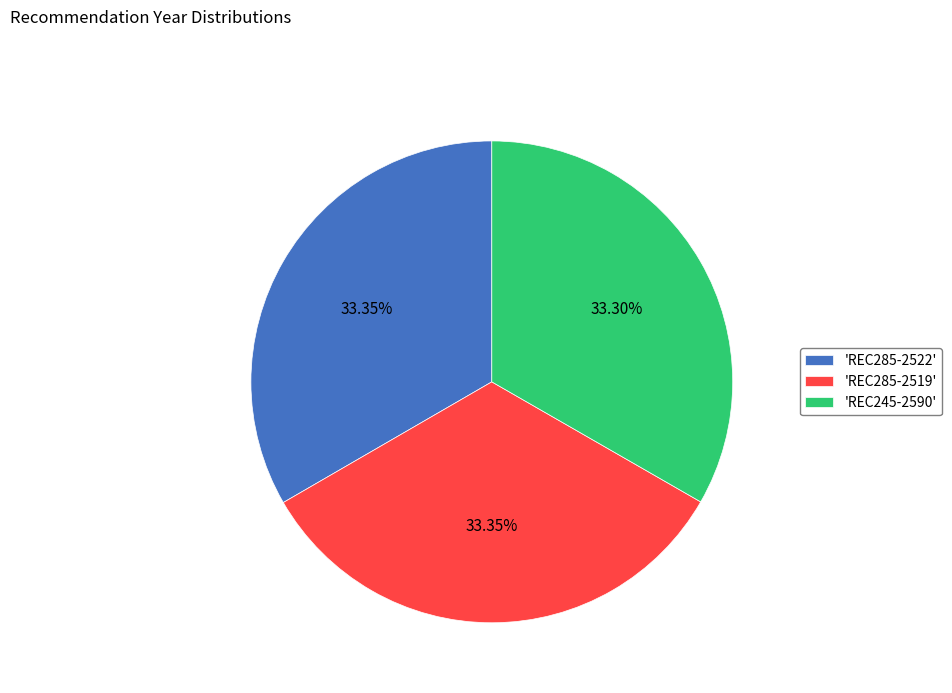

Does any single category account for the majority?

No